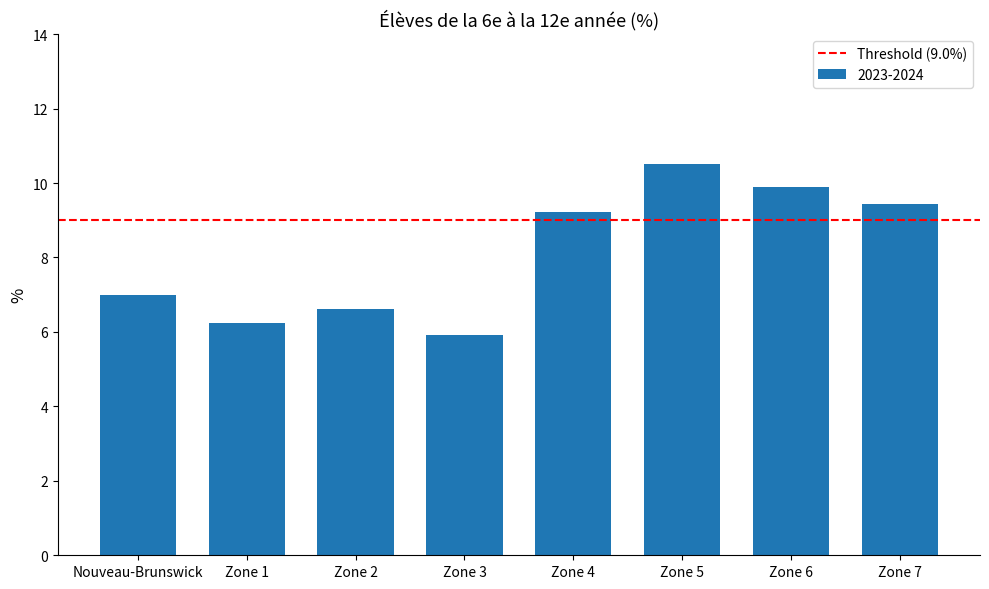

The chart shows a value of 4.2 at Zone 1. True or false?

False